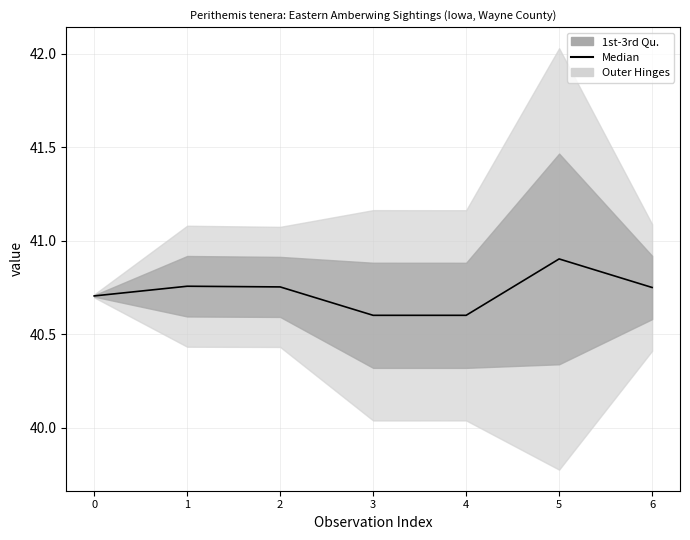

List the labels in order of value, smallest first.

4, 3, 0, 6, 2, 1, 5